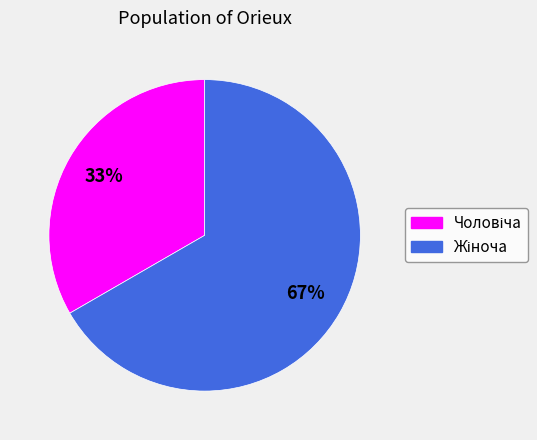

To the nearest percent, what is the average slice percentage?

50%